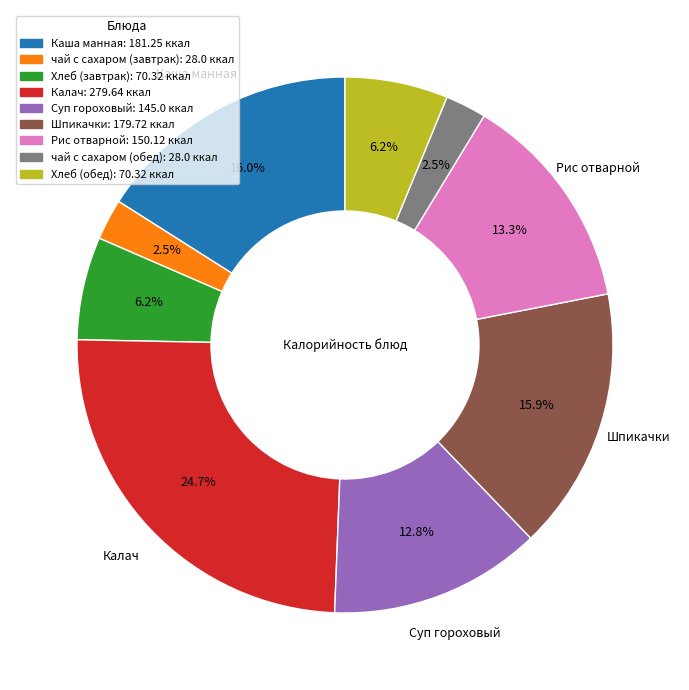

Does Шпикачки represent more than half of the total?

No